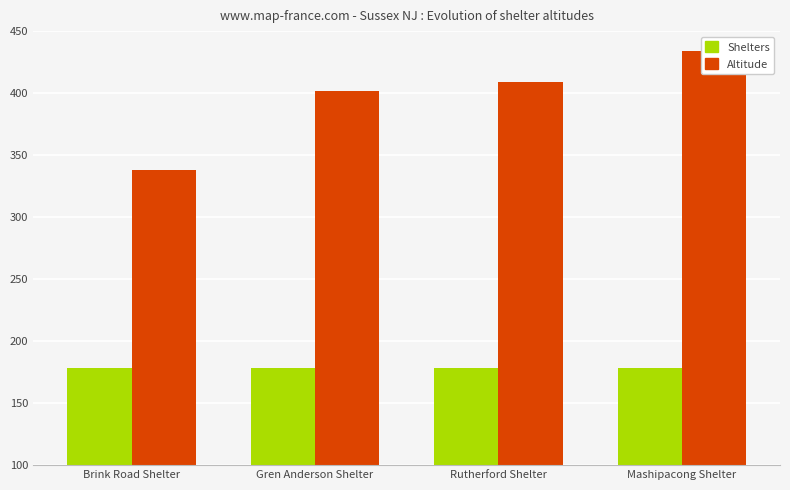

What are all the series names shown in the legend?

Shelters, Altitude